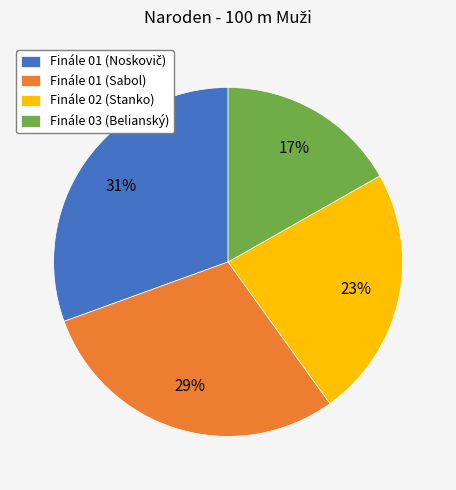

To the nearest percent, what portion does Finále 02 (Stanko) represent?

23%